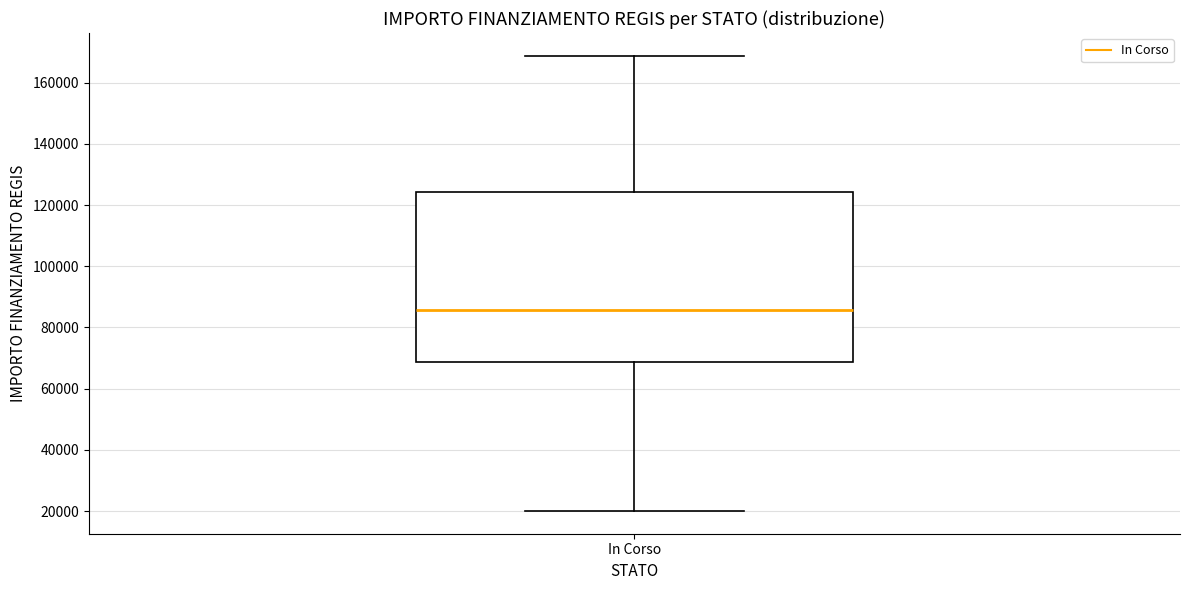

Read this box plot against the y-axis: the position of the median line, the range covered by the box, and the ends of both whiskers. The values are not printed on the chart, so give them approximately, as read against the axis.

median 86000, box 68000 to 124000, whiskers 20000 to 168000